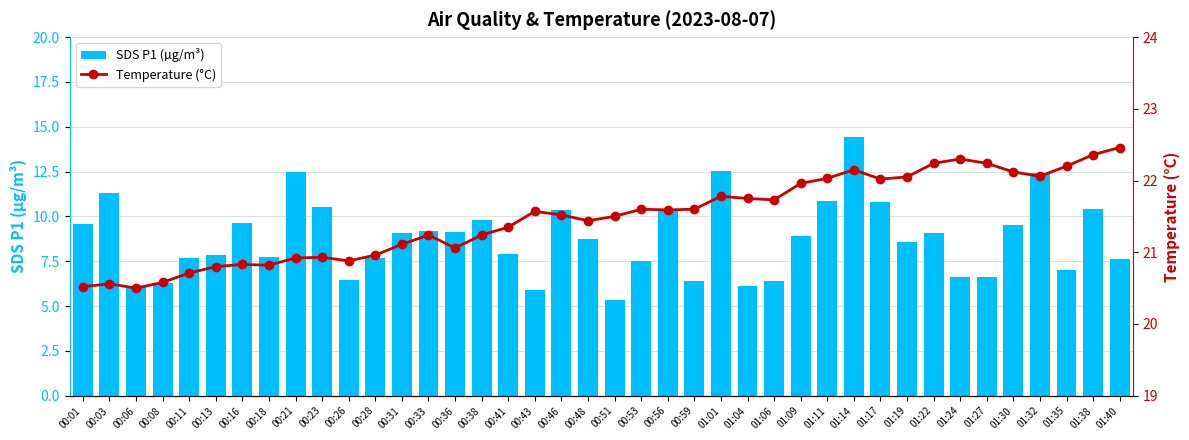

What is the label of the 34th bar from the right?

00:16